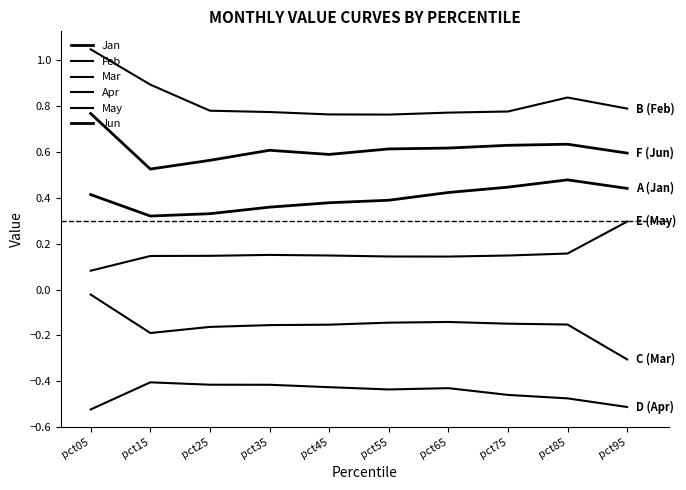

What is the difference between the maximum and minimum values in the Feb series?

0.3